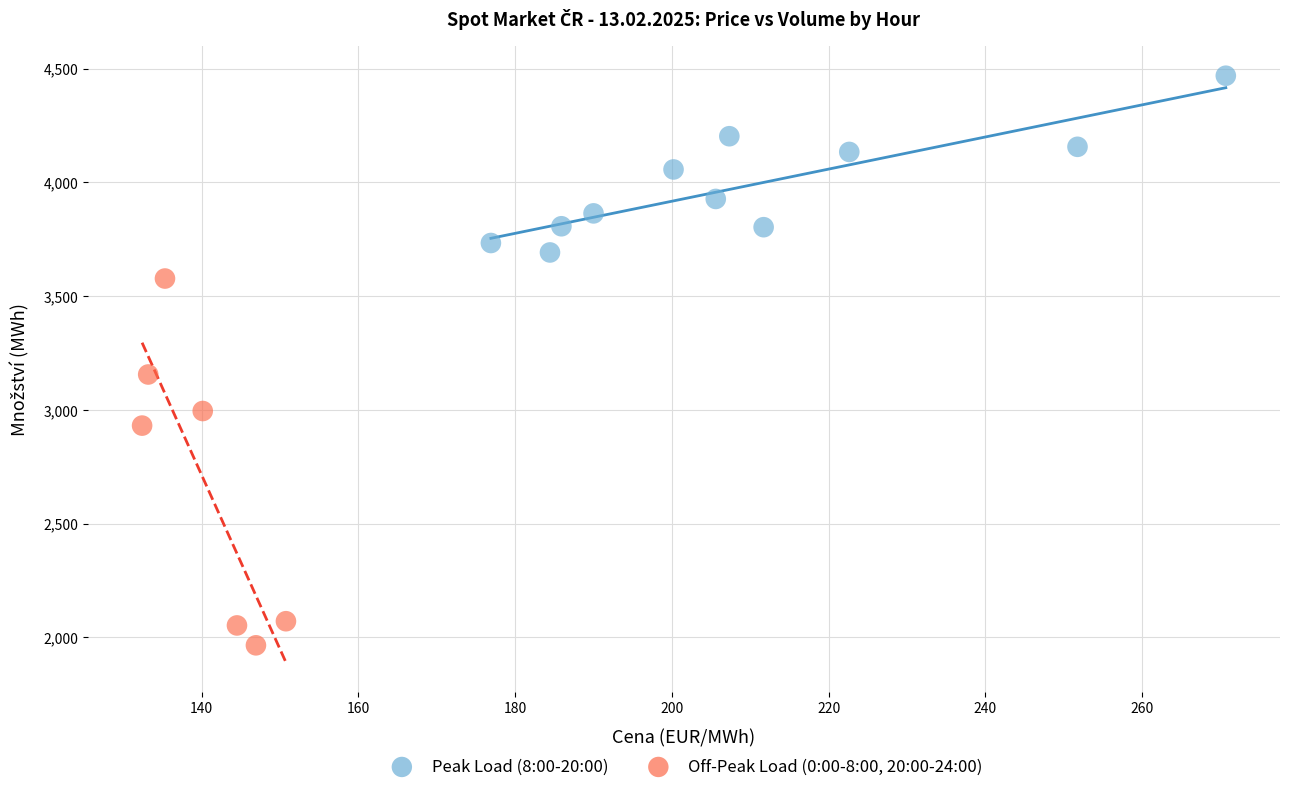

Which series has the widest spread of Y values?

Off-Peak Load (0:00-8:00, 20:00-24:00)